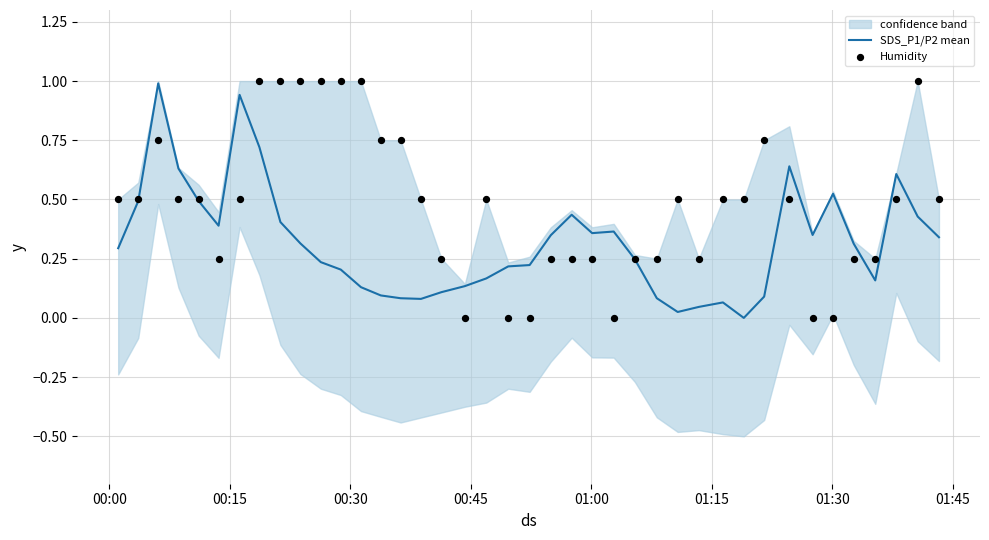

Which series has the largest total across all categories?

Humidity